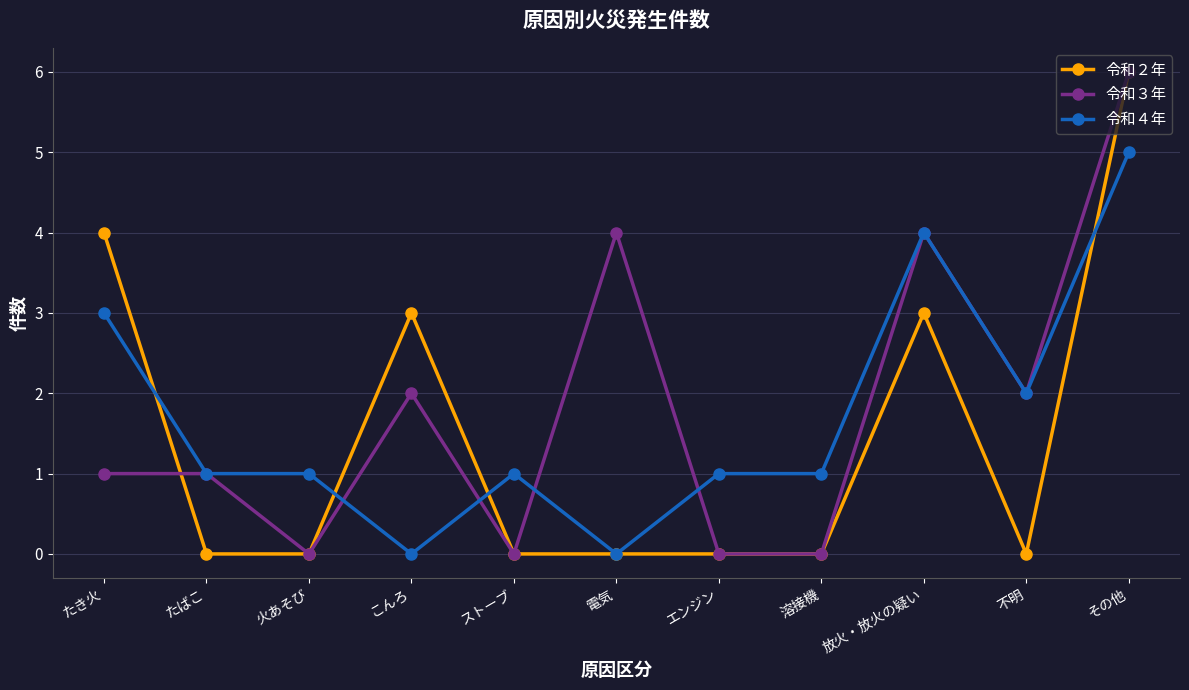

Rank the series at たき火 from lowest to highest value.

令和３年, 令和４年, 令和２年